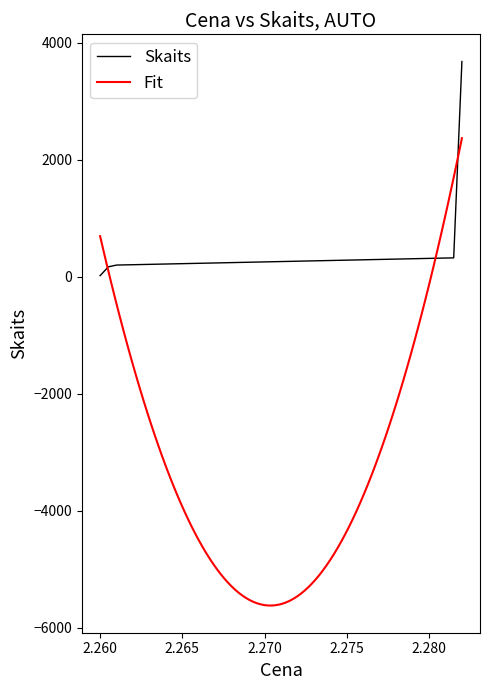

Is it true that the value at 2.26 is 336?

False